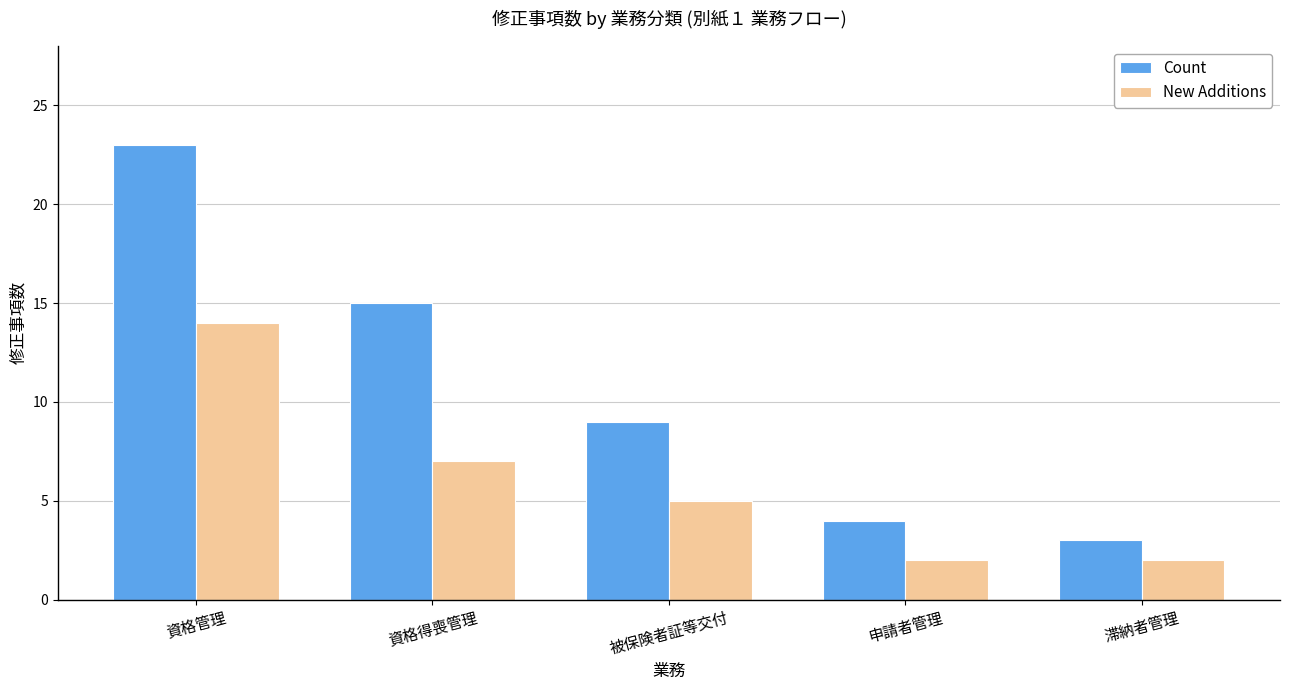

Which series has the largest range (max minus min)?

Count